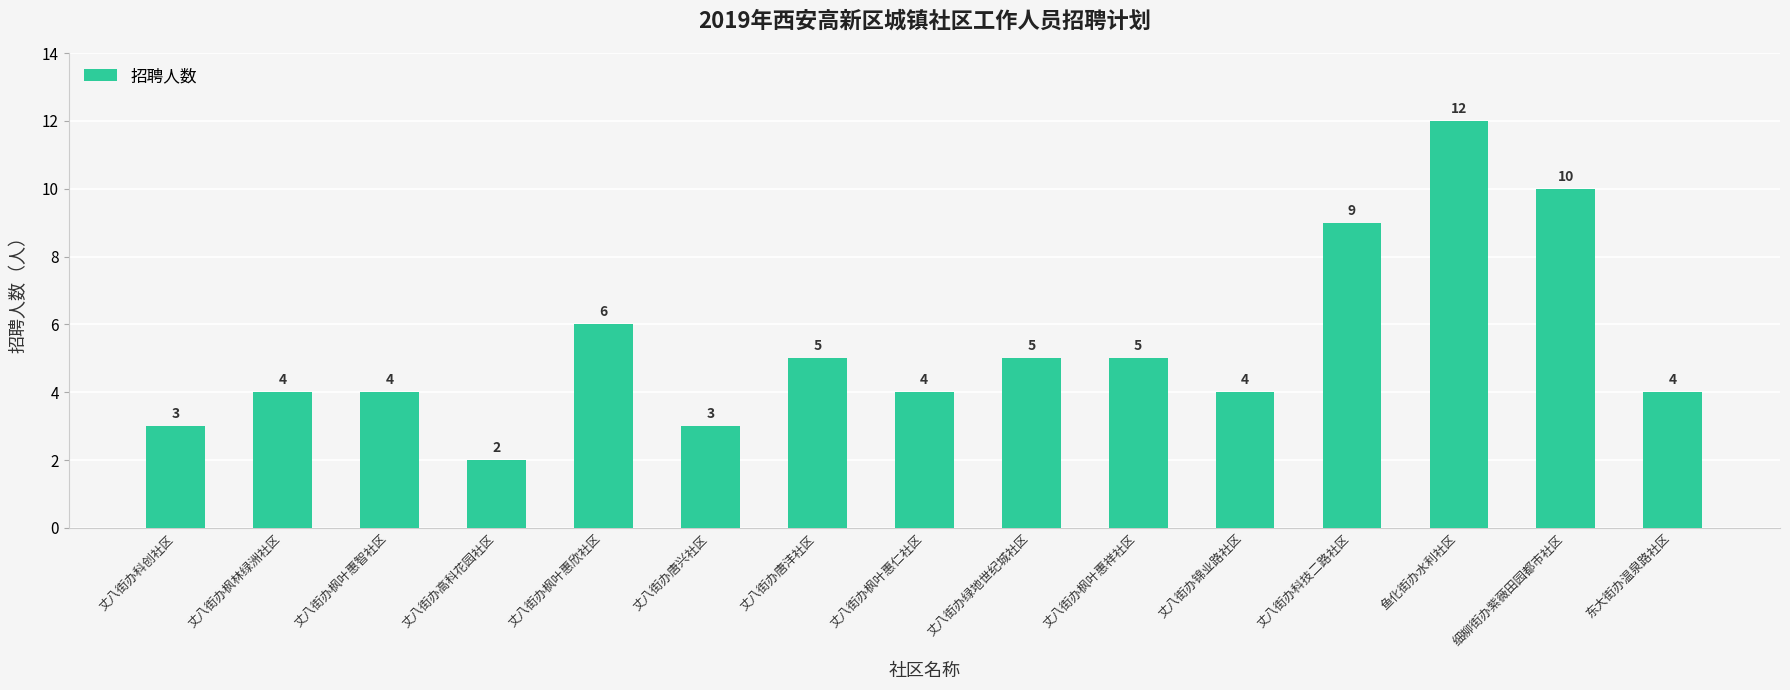

Reading left to right, extract all data points from this chart.

3	4	4	2	6	3	5	4	5	5	4	9	12	10	4